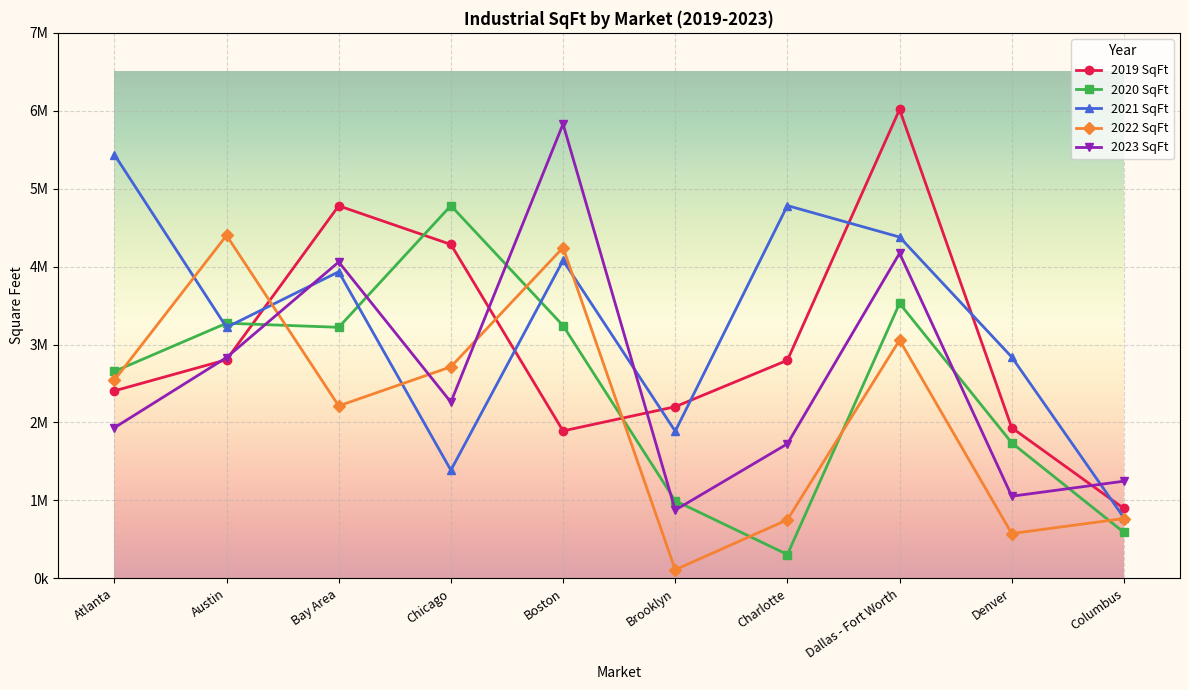

How many interior local peaks does the 2022 SqFt series have?

3